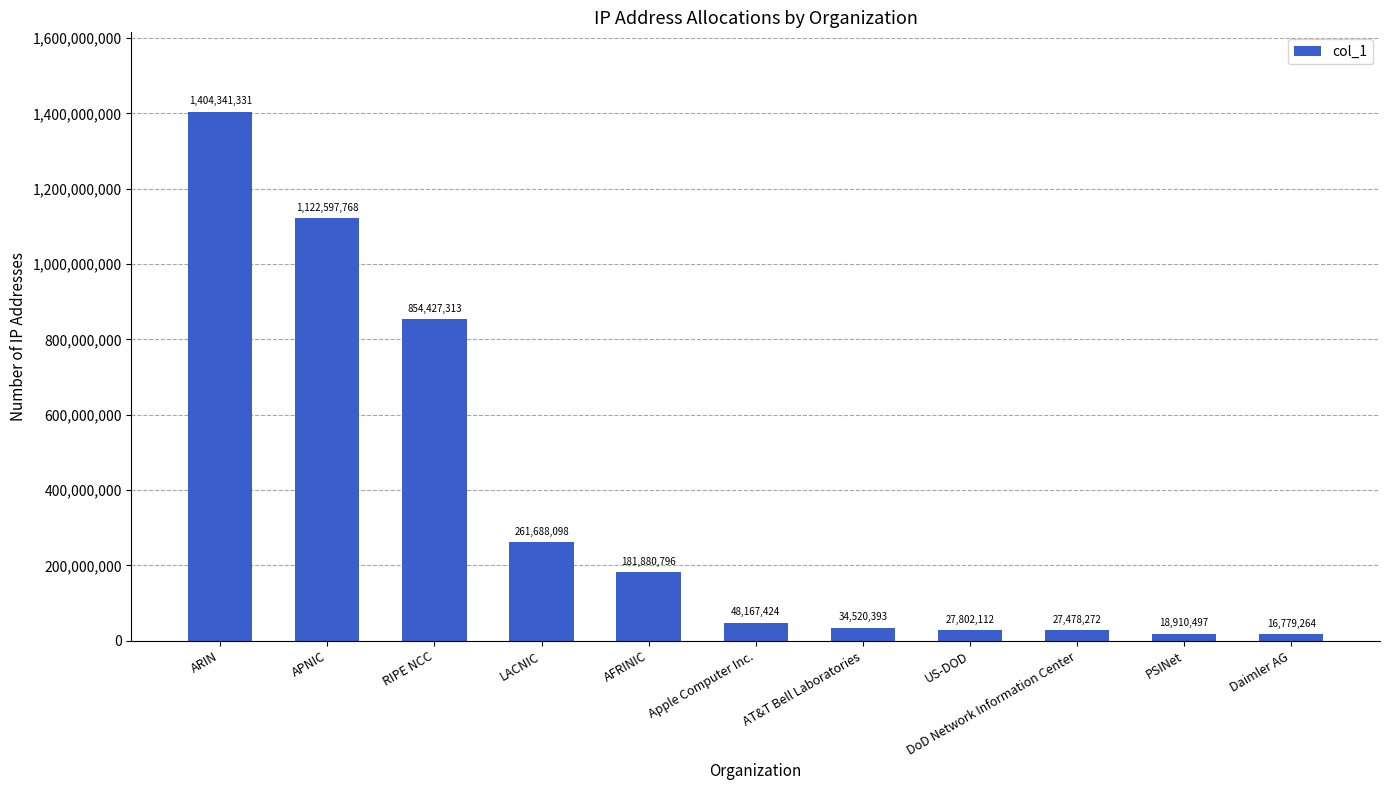

What is the average value?

363508479